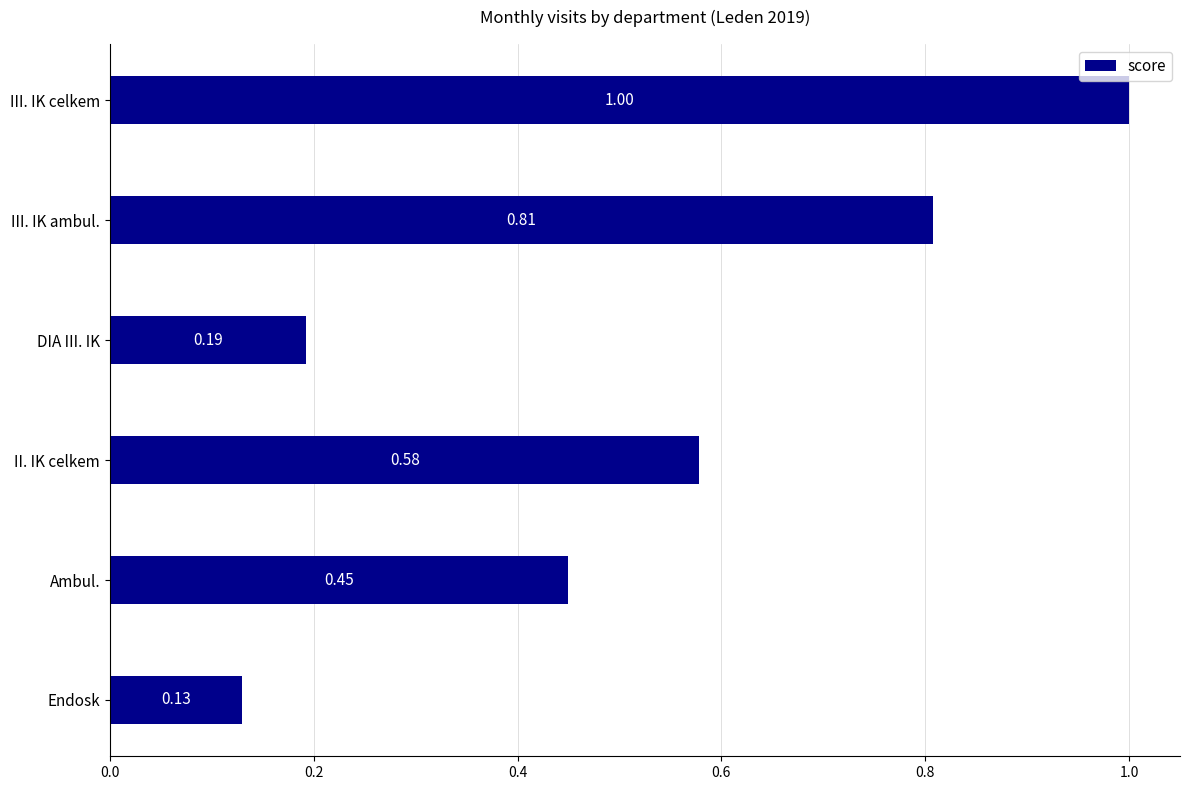

Which has a higher value, III. IK celkem or II. IK celkem?

III. IK celkem